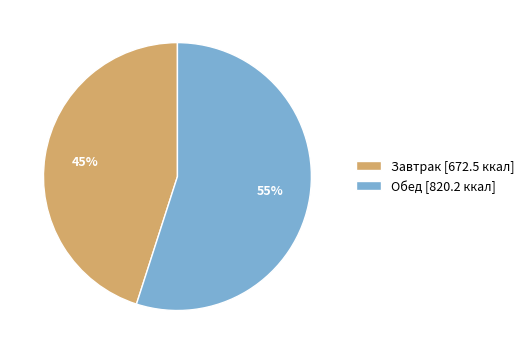

Does Обед represent more than half of the total?

Yes